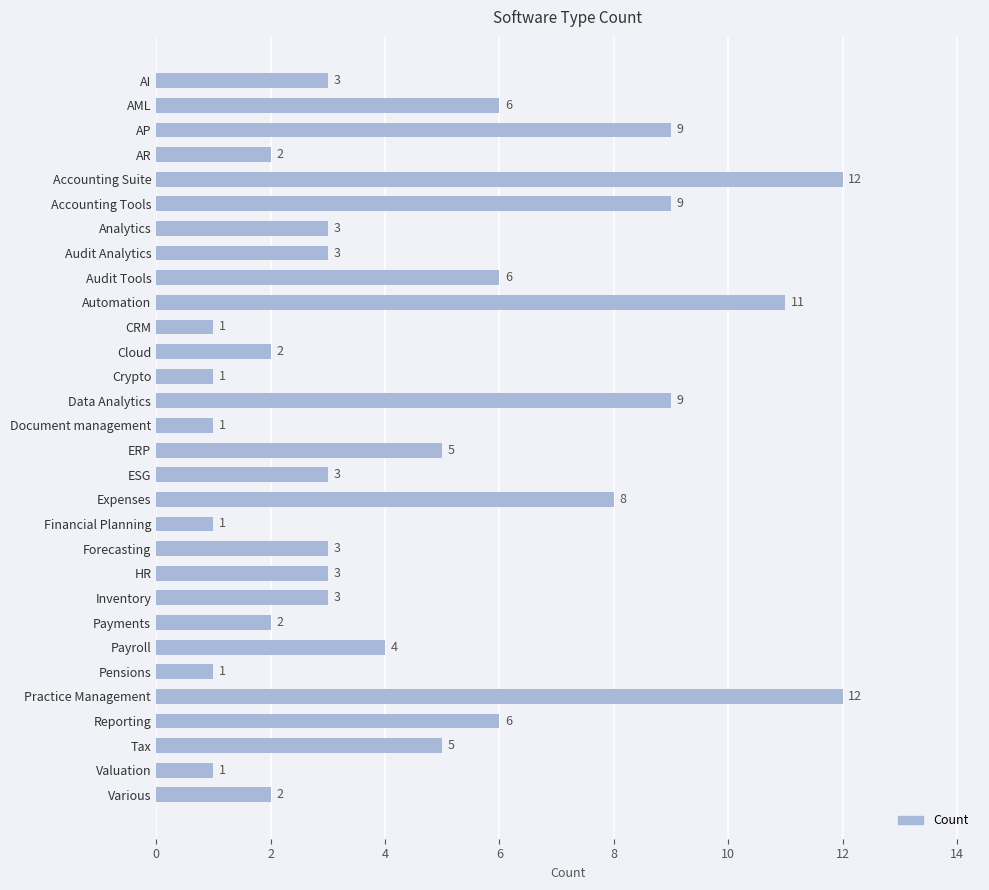

What is the approximate value at Audit Analytics?

3